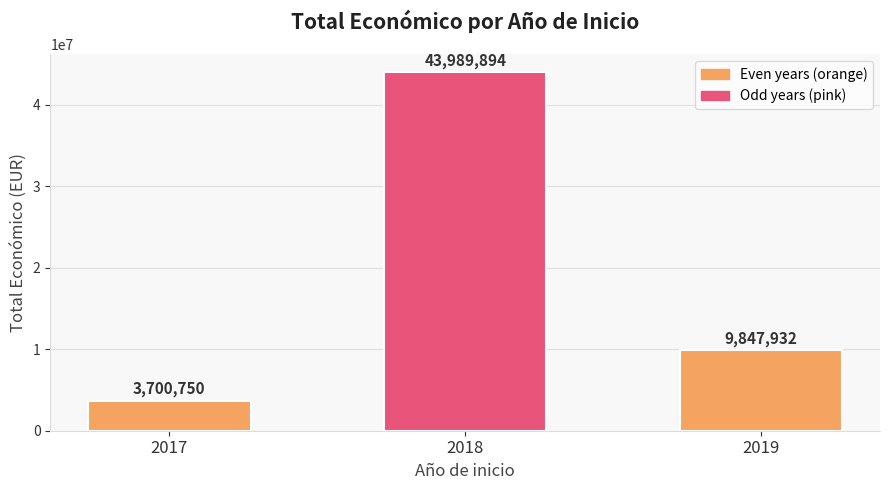

What value does the data have at 2019?

9847932